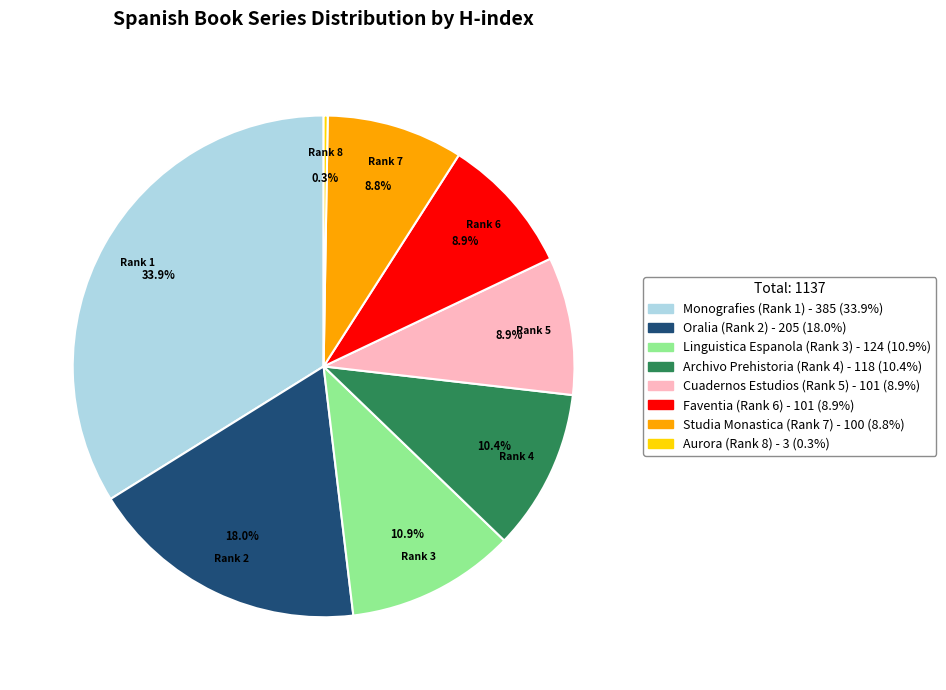

Is the sum of Cuadernos Estudios (Rank 5) and Oralia (Rank 2) greater than half?

No